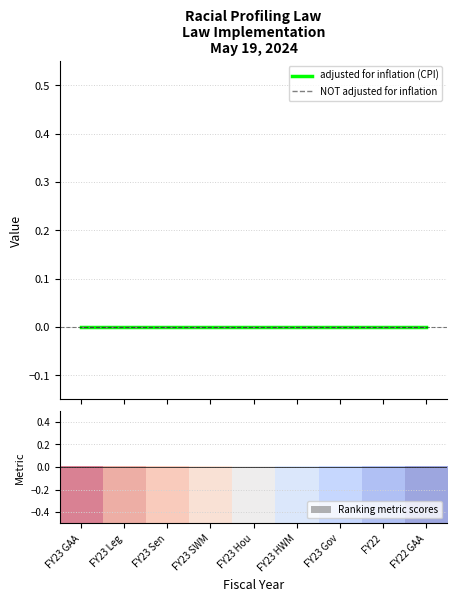

What is the label of the 2nd bar from the right?

FY22